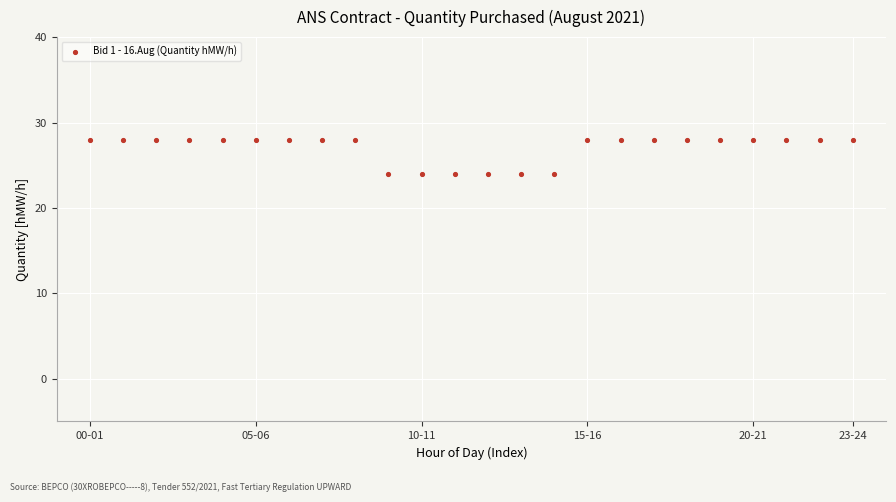

What is the range of Y values (max minus min)?

4